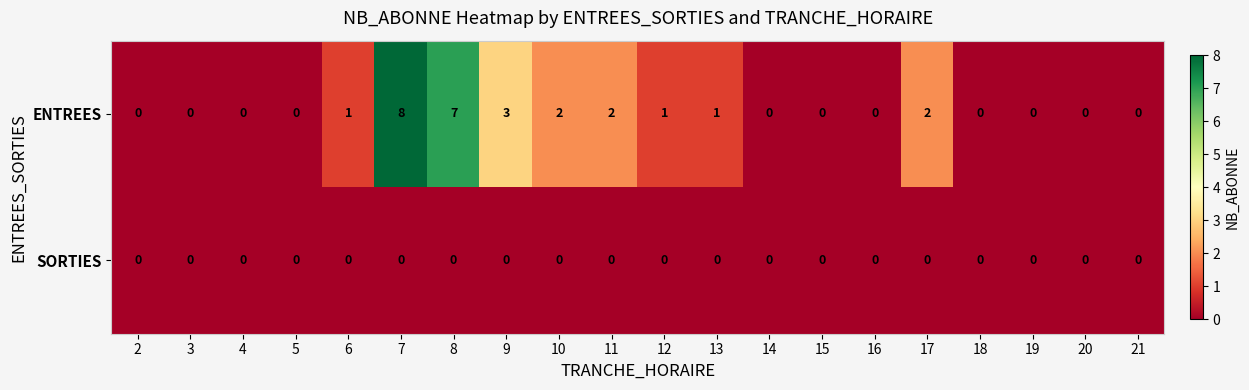

At which category is the sum across all series the highest?

7